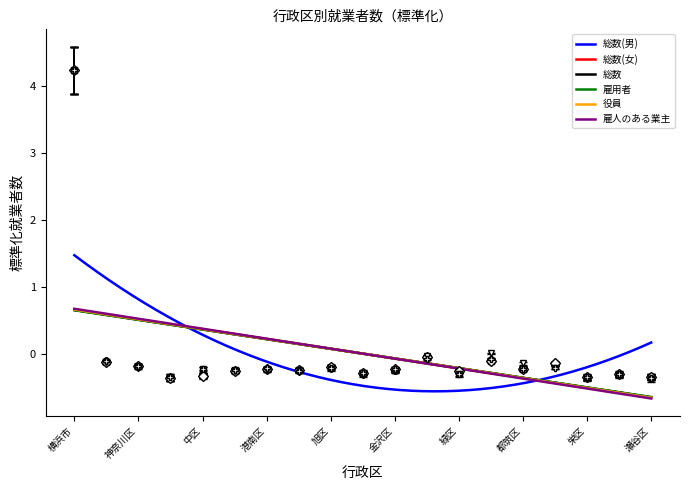

Which series changed the most between 西区 and 瀬谷区?

役員